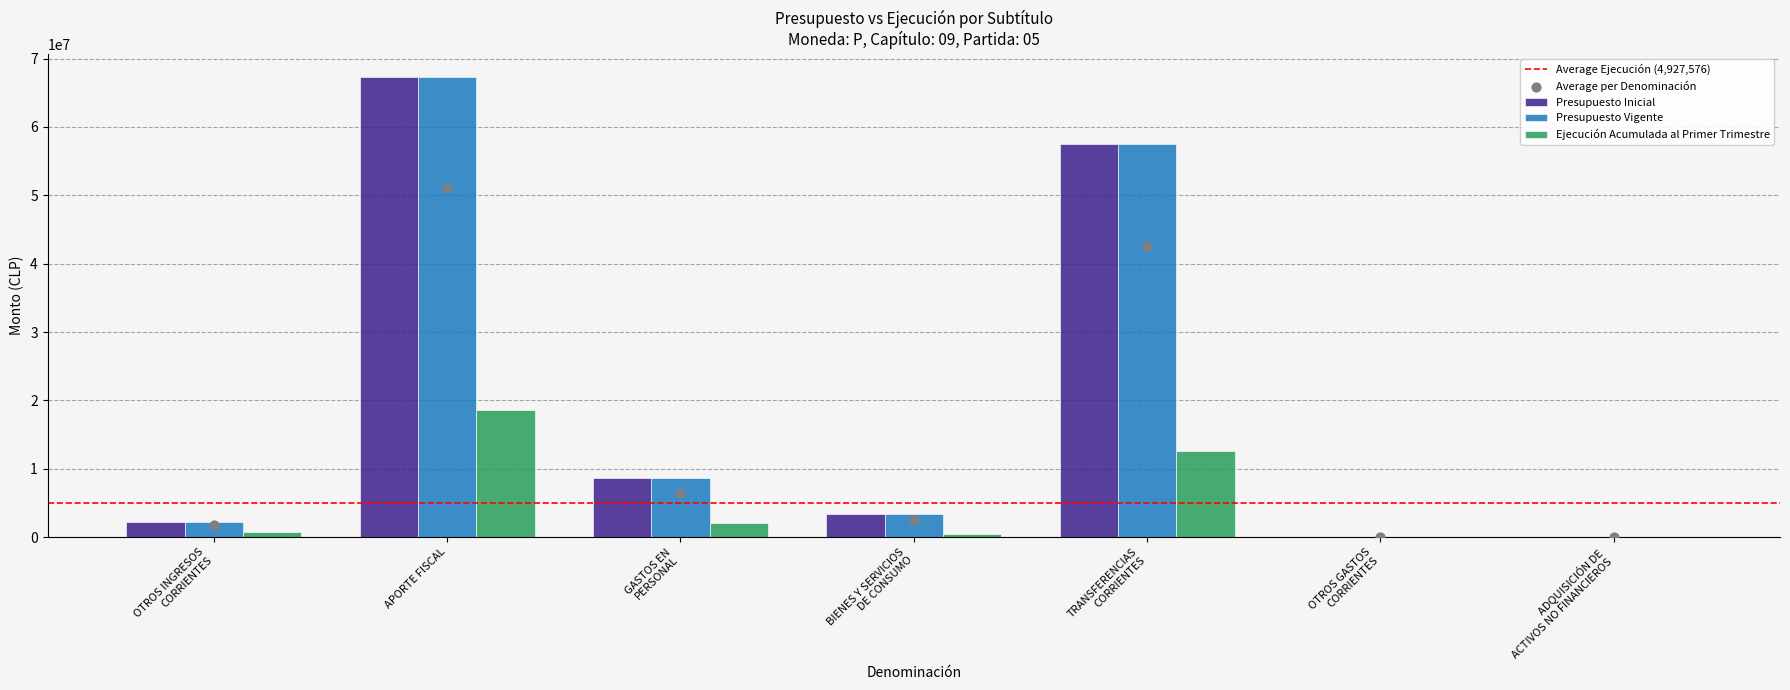

Which series has the largest Y range (max minus min)?

Presupuesto Inicial